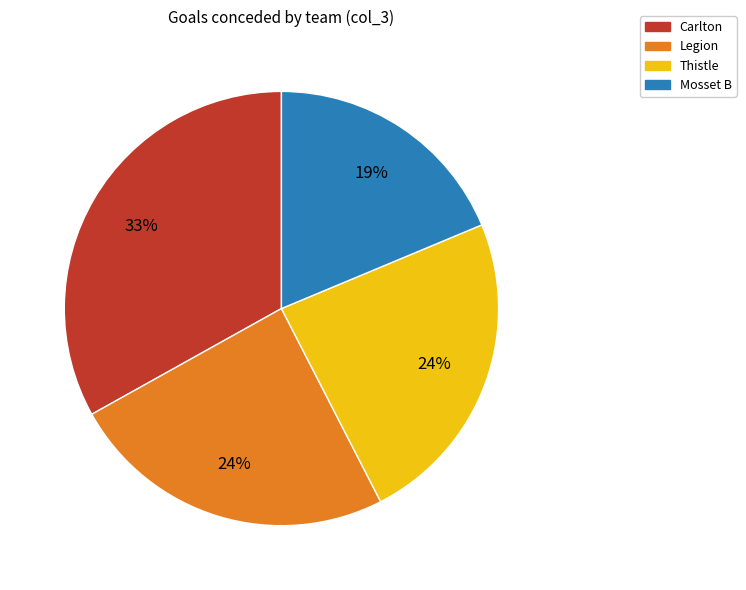

How many segments does this pie chart have?

4